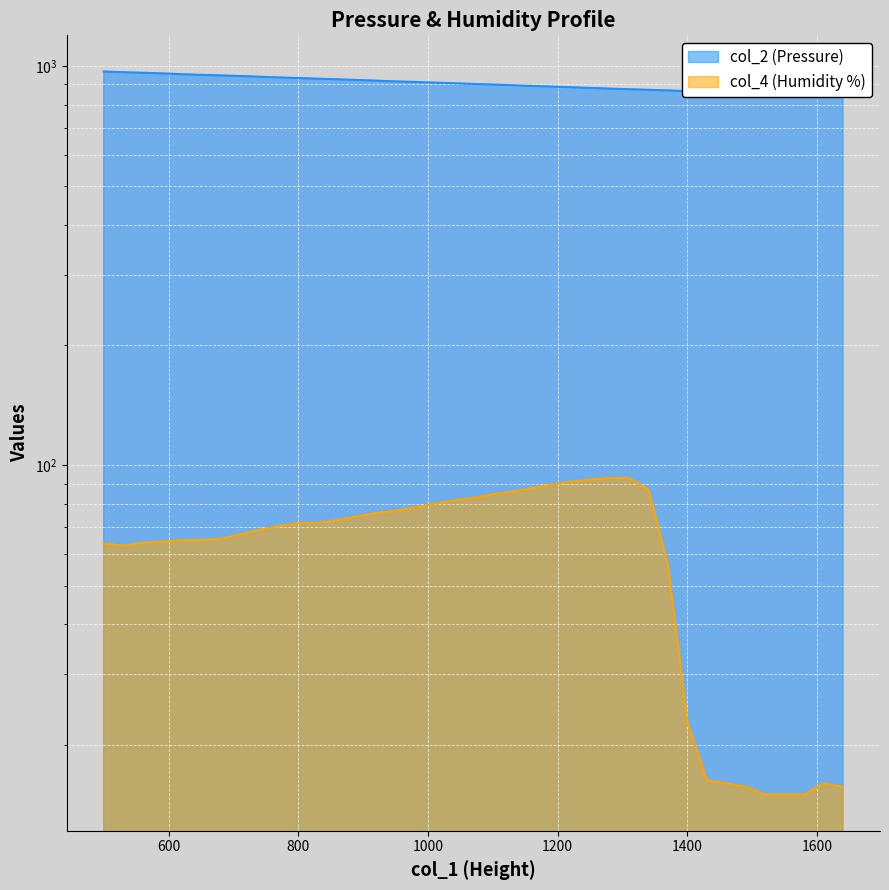

True or false: col_4 and col_2 cross at least once.

False